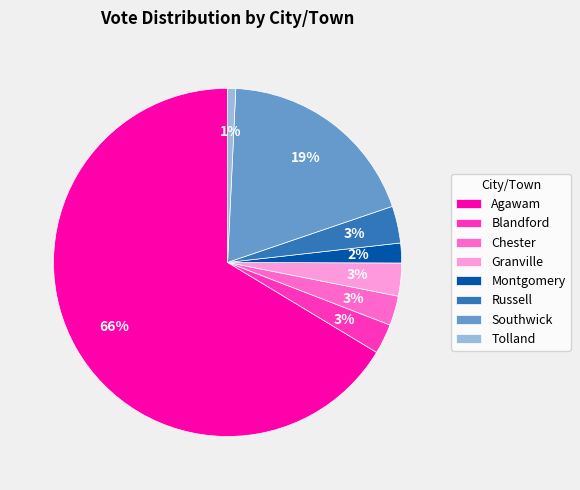

Between Montgomery and Tolland, which is larger?

Montgomery